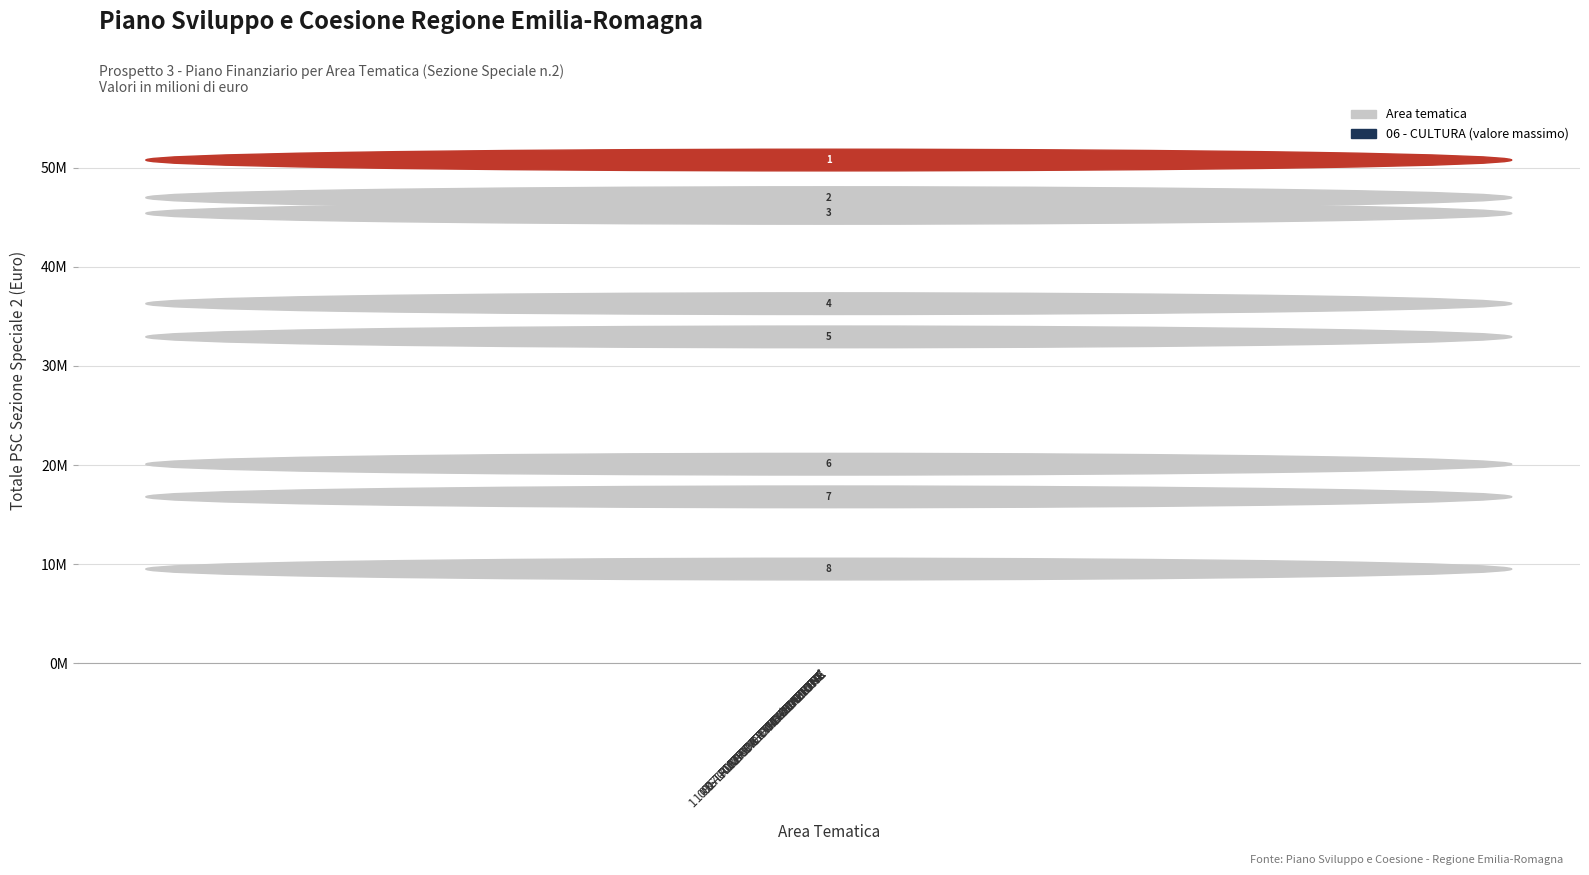

What is the value of the 6th bar from the left?

19000000.0